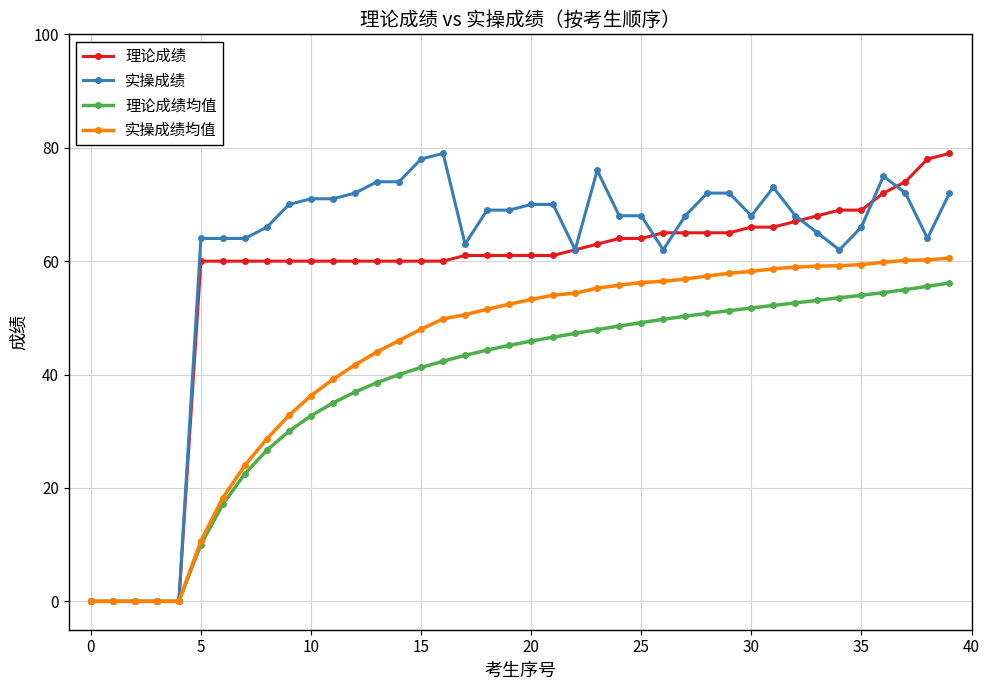

Count the number of categories in the chart.

40